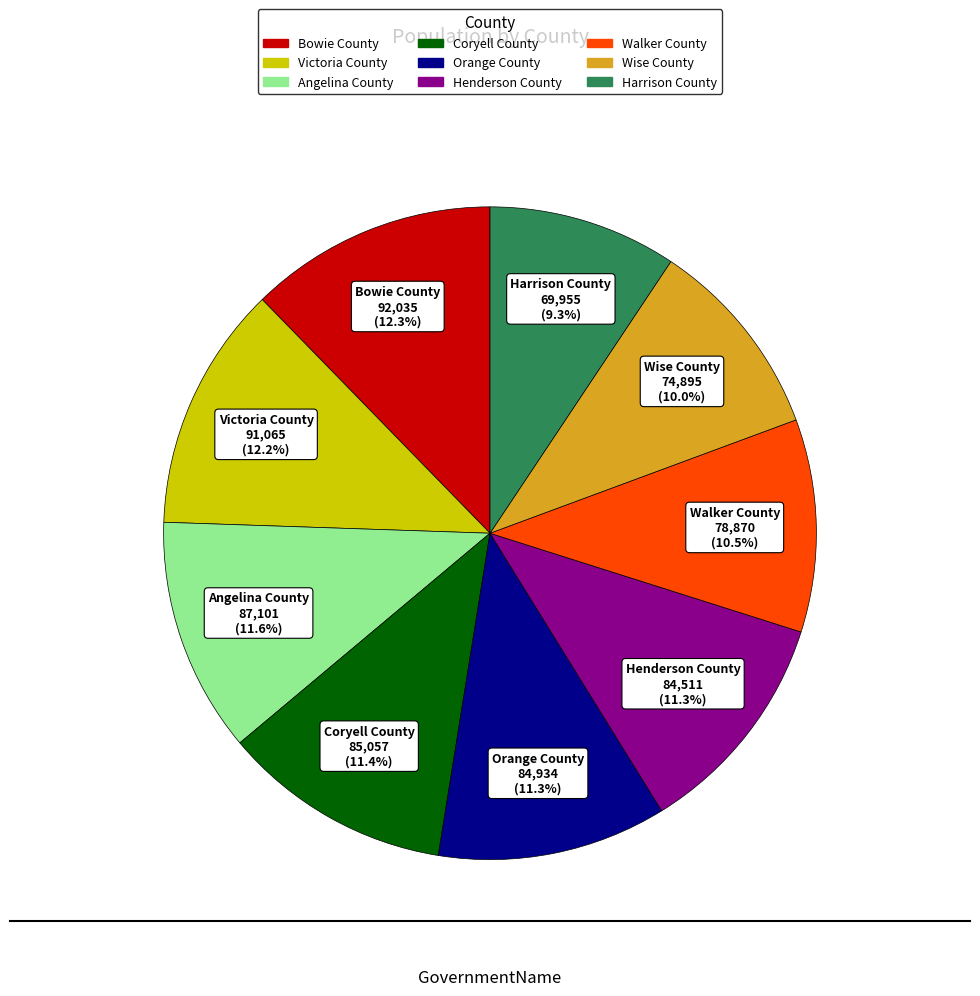

Combined, do Wise County and Coryell County account for over 50%?

No